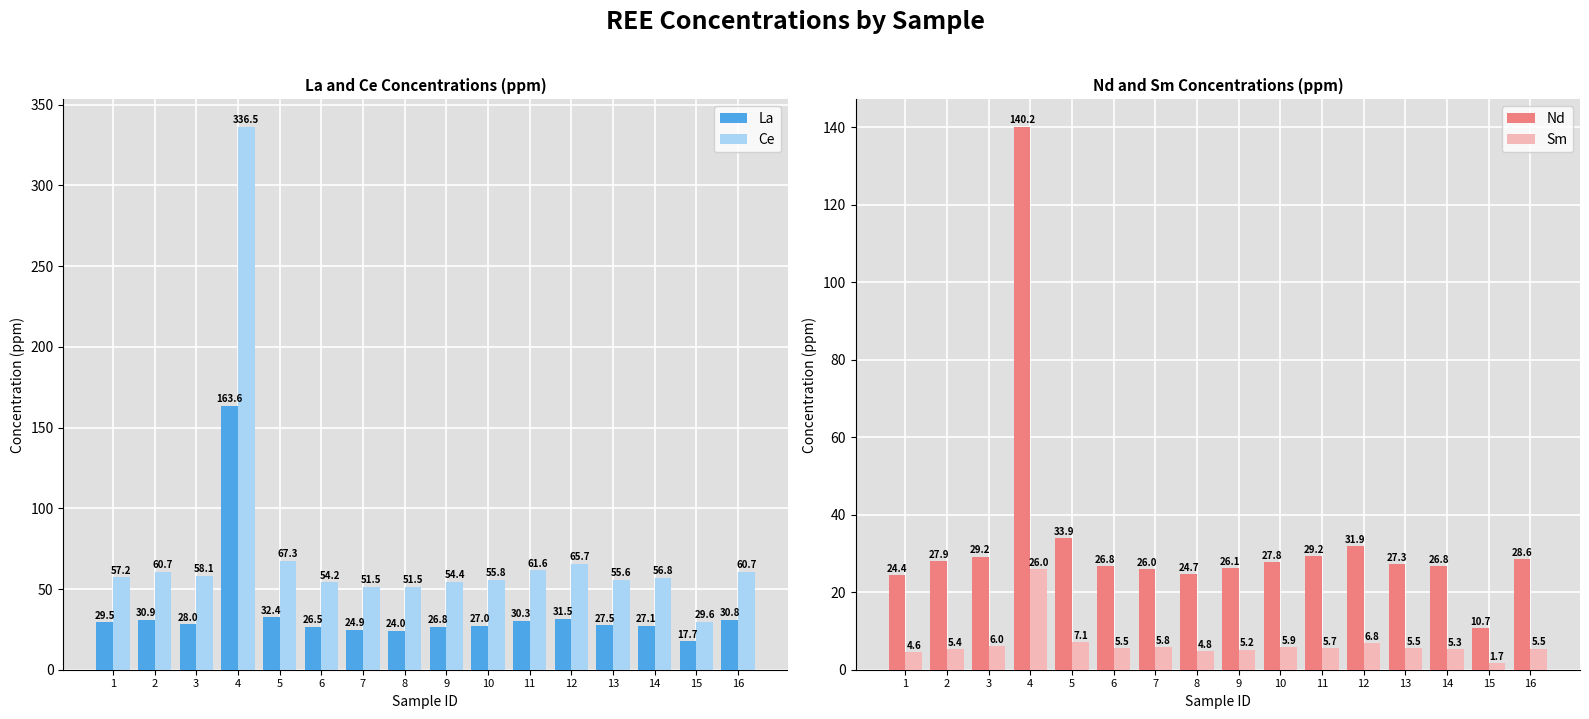

How many series are shown in this chart?

4